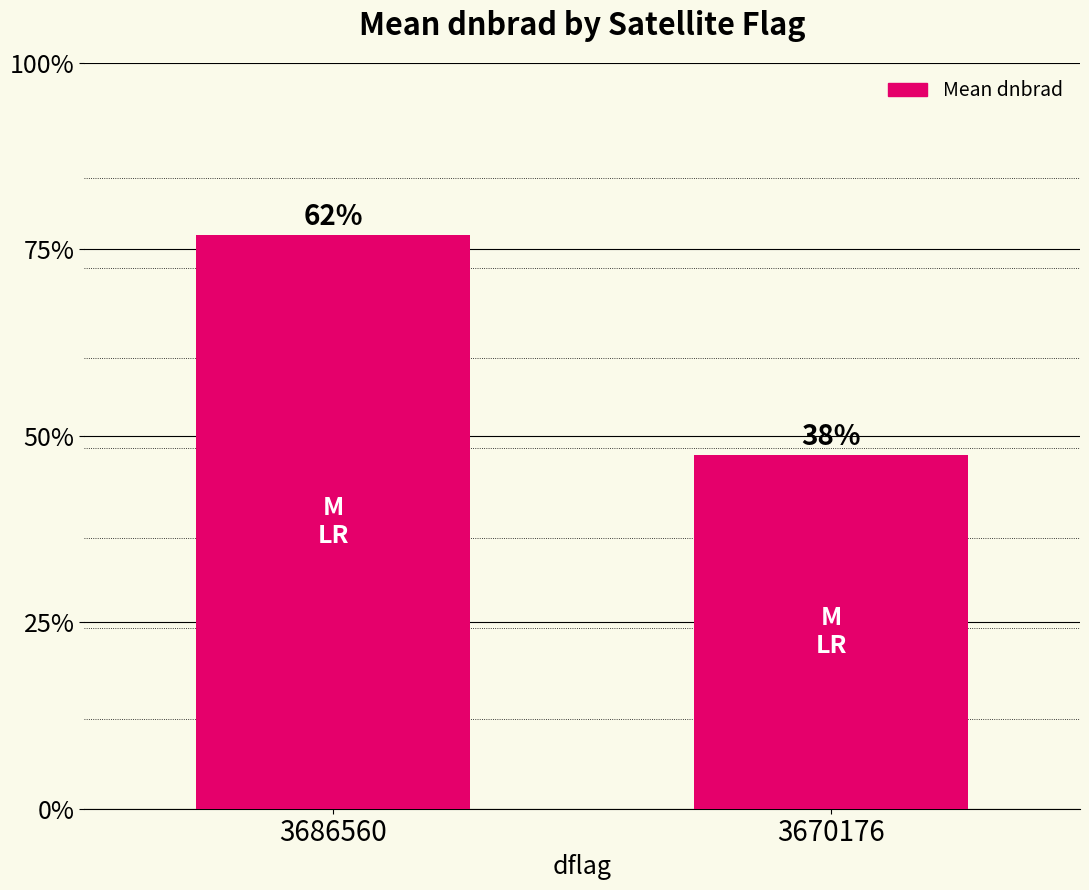

Reading left to right, what are all the values shown in this chart?

4.0	2.5